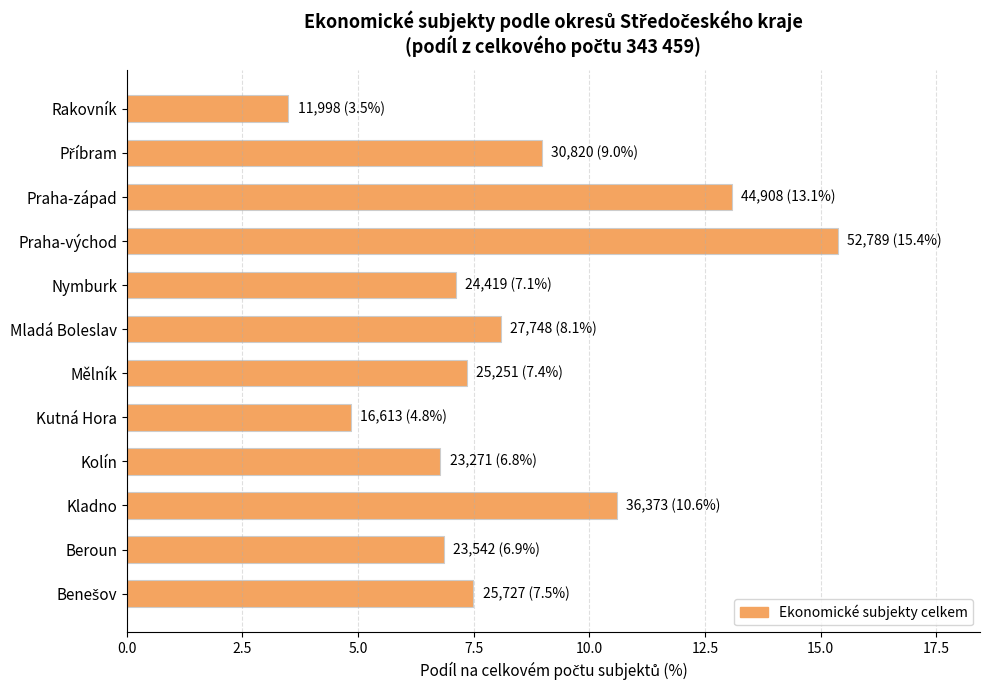

Is it true that the value at Praha-východ is 15.4?

True